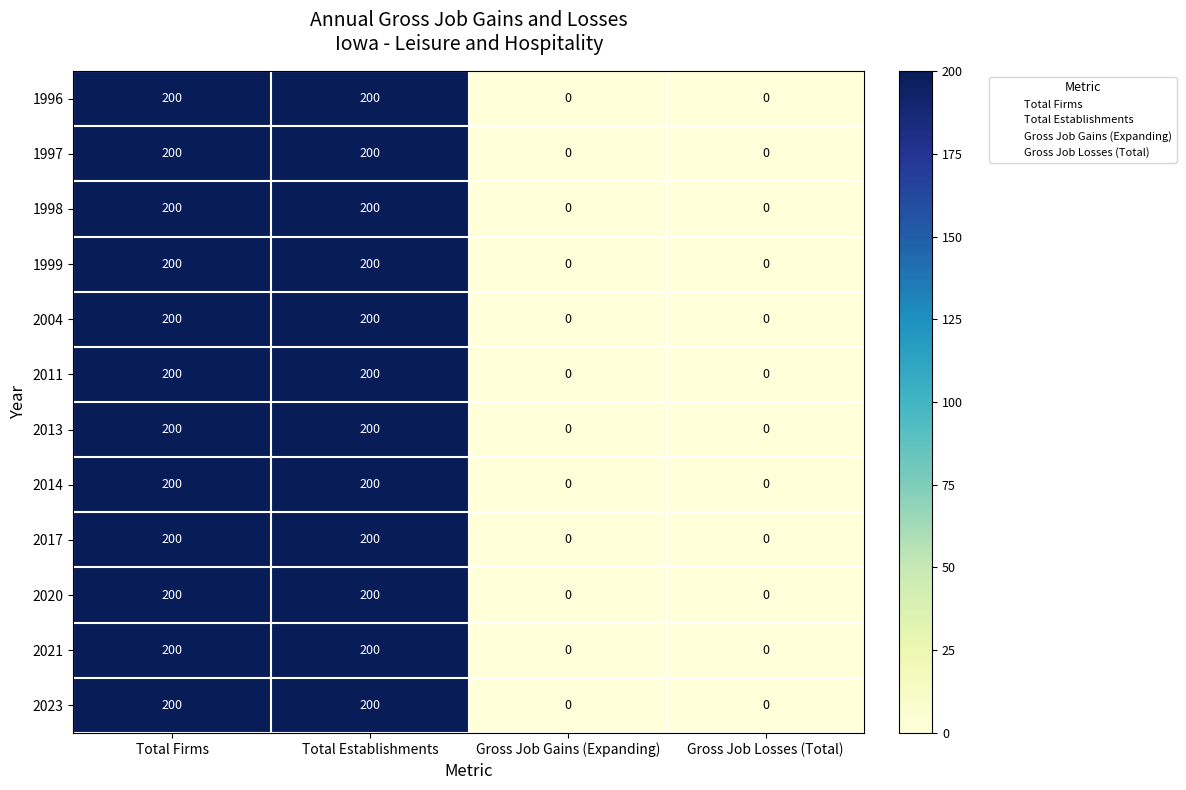

What is the total value across all series at Total Establishments?

2400